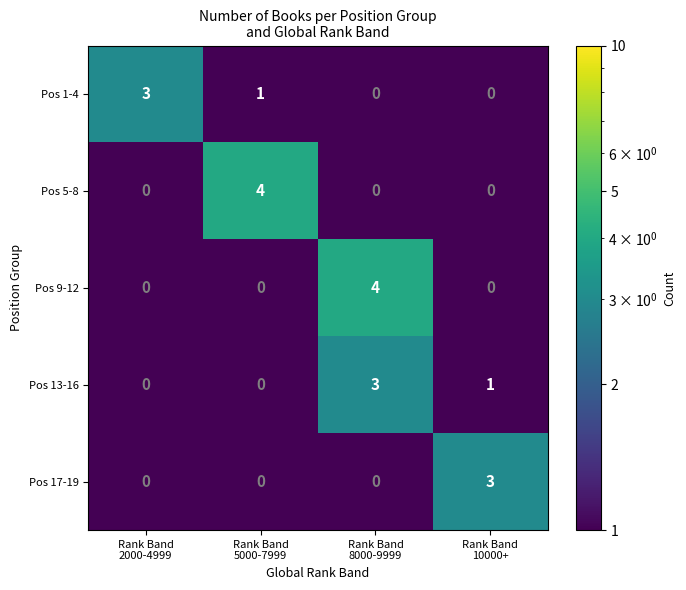

Count the Pos 17-19 values in the range 0 to 3.

4